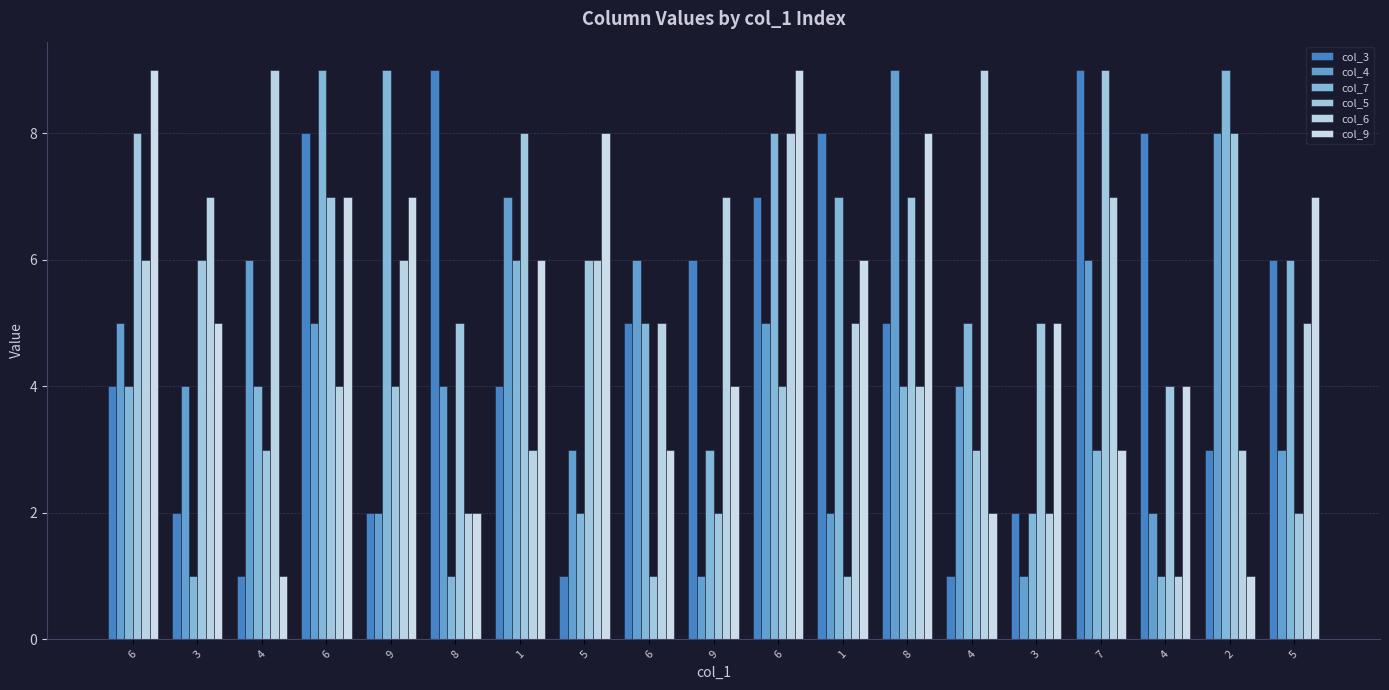

What is the sum of the col_7 values at 6 and 5?

14